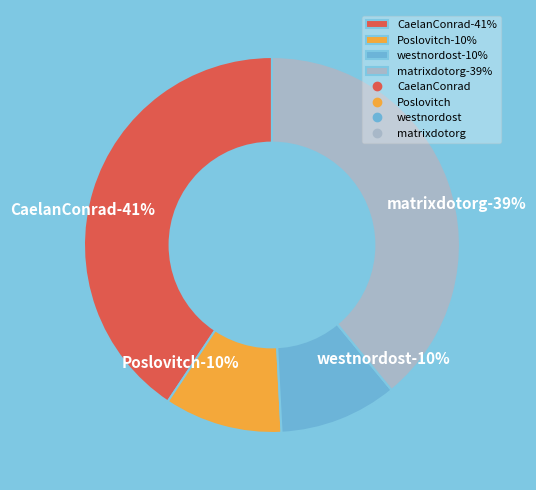

What portion of the pie excludes Poslovitch?

89.8%